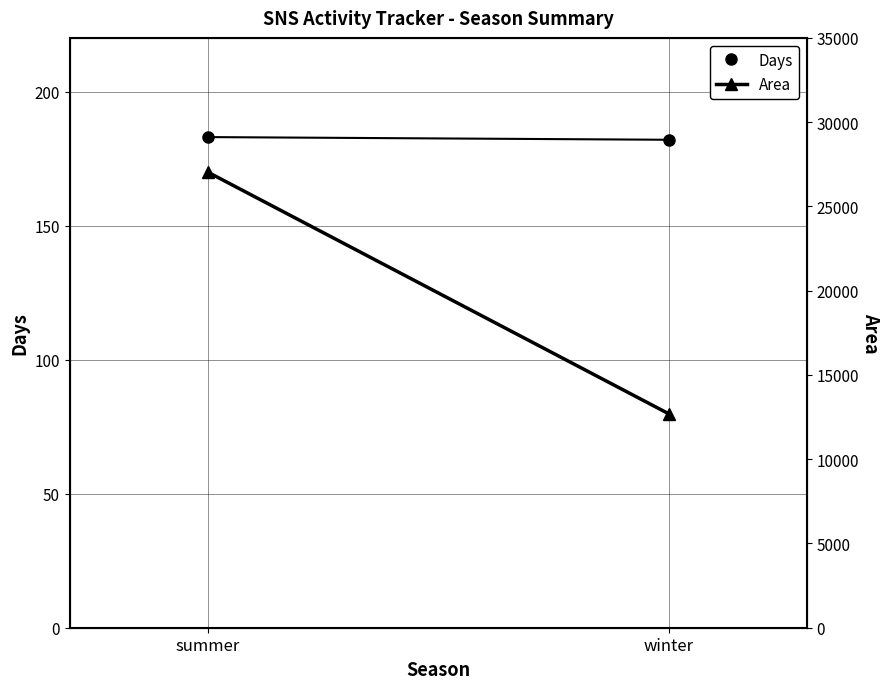

At summer, list the series in order from smallest to largest.

Days, Area